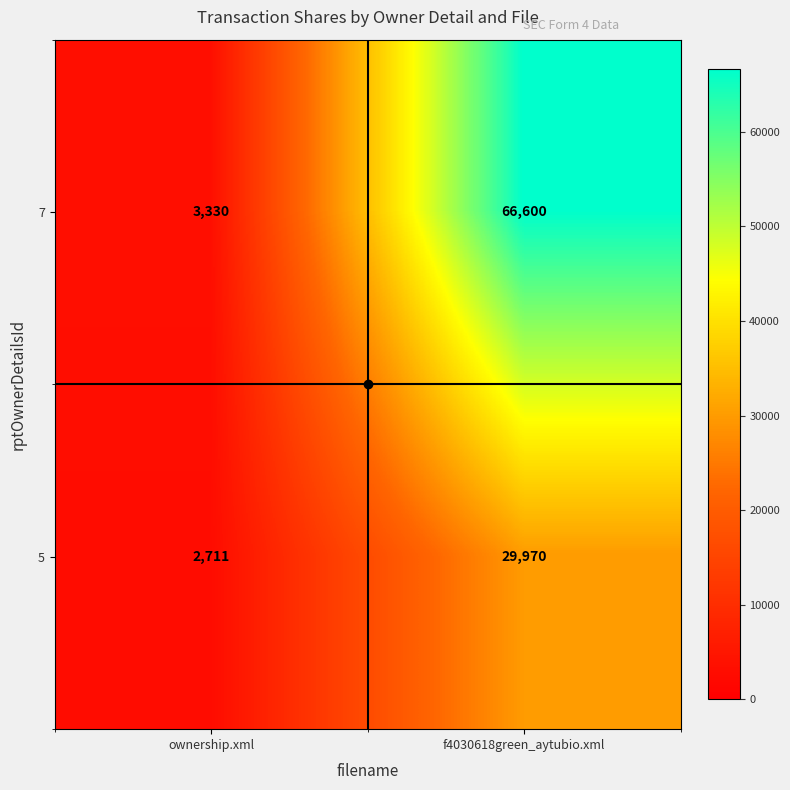

What is the total value across all series at f4030618green_aytubio.xml?

96570